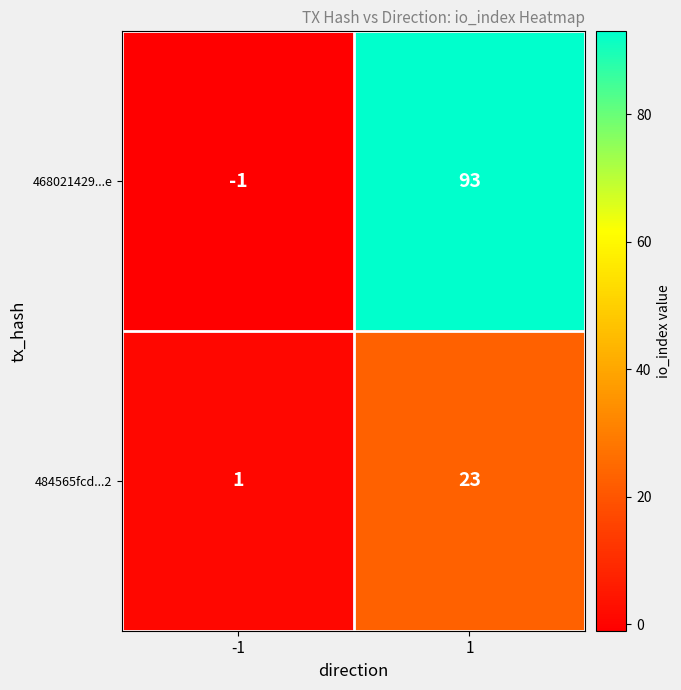

Reading left to right, extract all data points from this chart.

468021429...e: -1=-1	1=93
484565fcd...2: -1=1	1=23